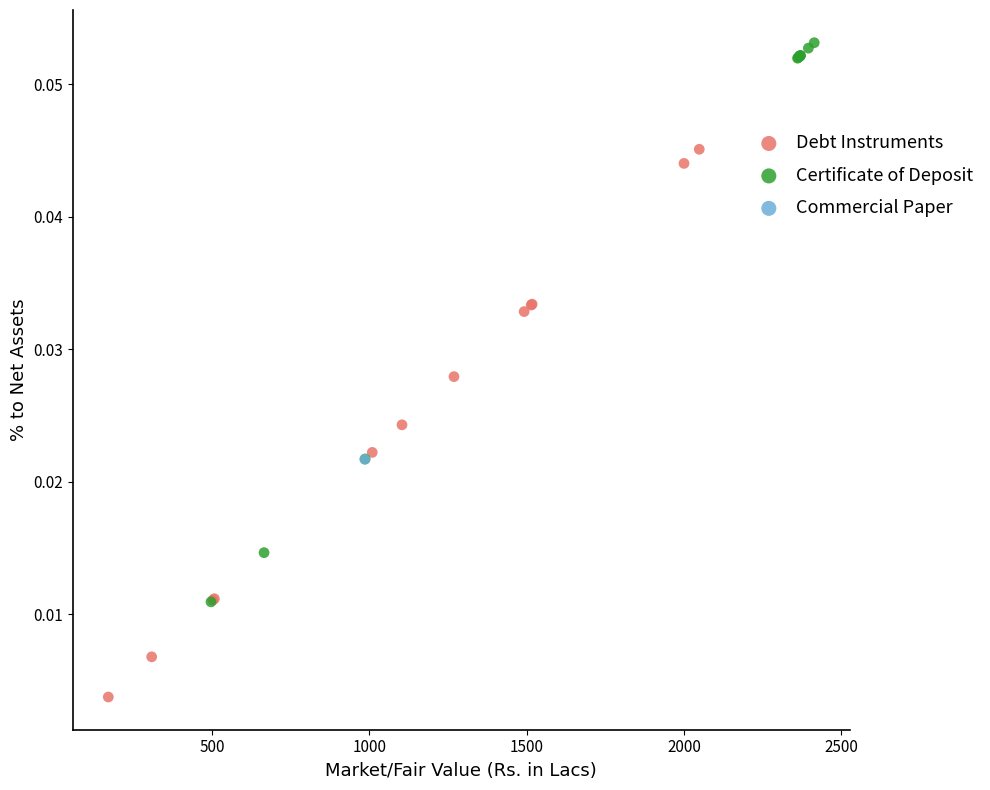

Which series contains the lowest Y value?

Debt Instruments